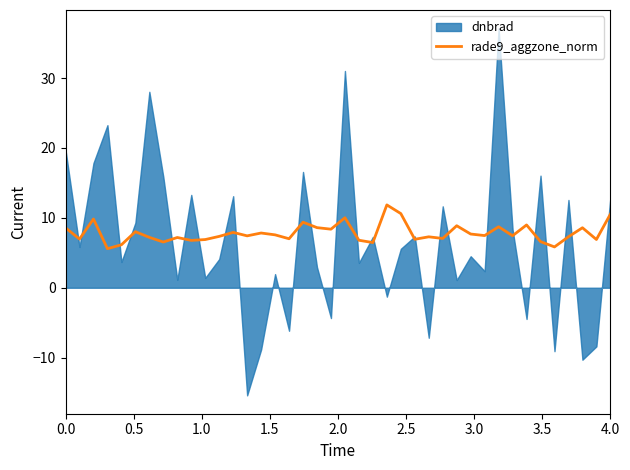

True or false: the data shows 13.3 at 17.

False